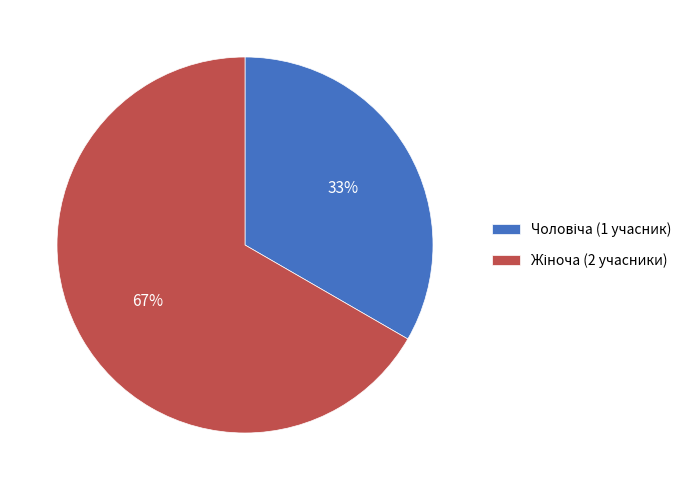

How many slices are in this pie chart?

2